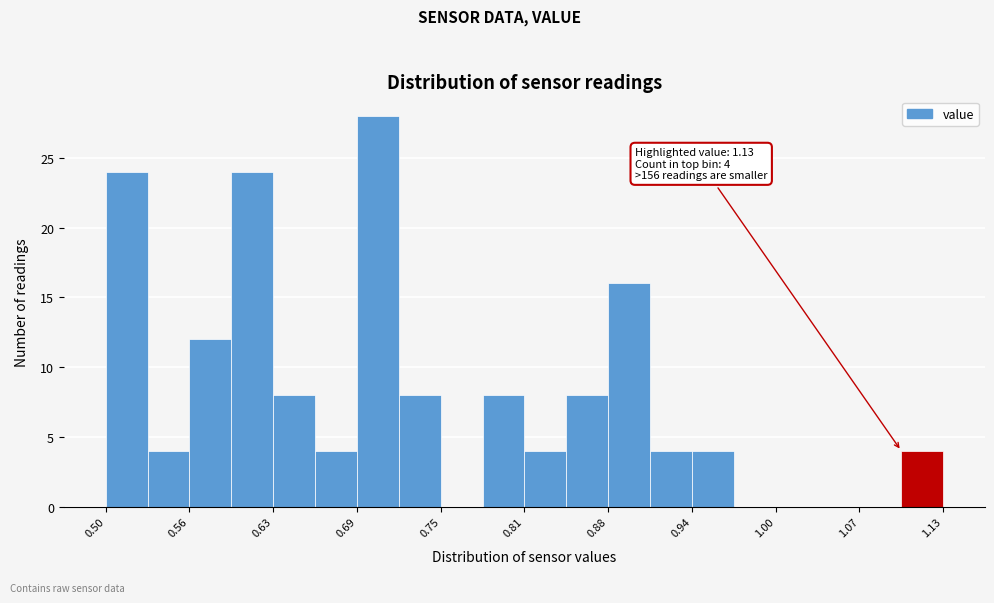

Read against the x-axis, roughly where is the centre of the tallest bar?

0.70